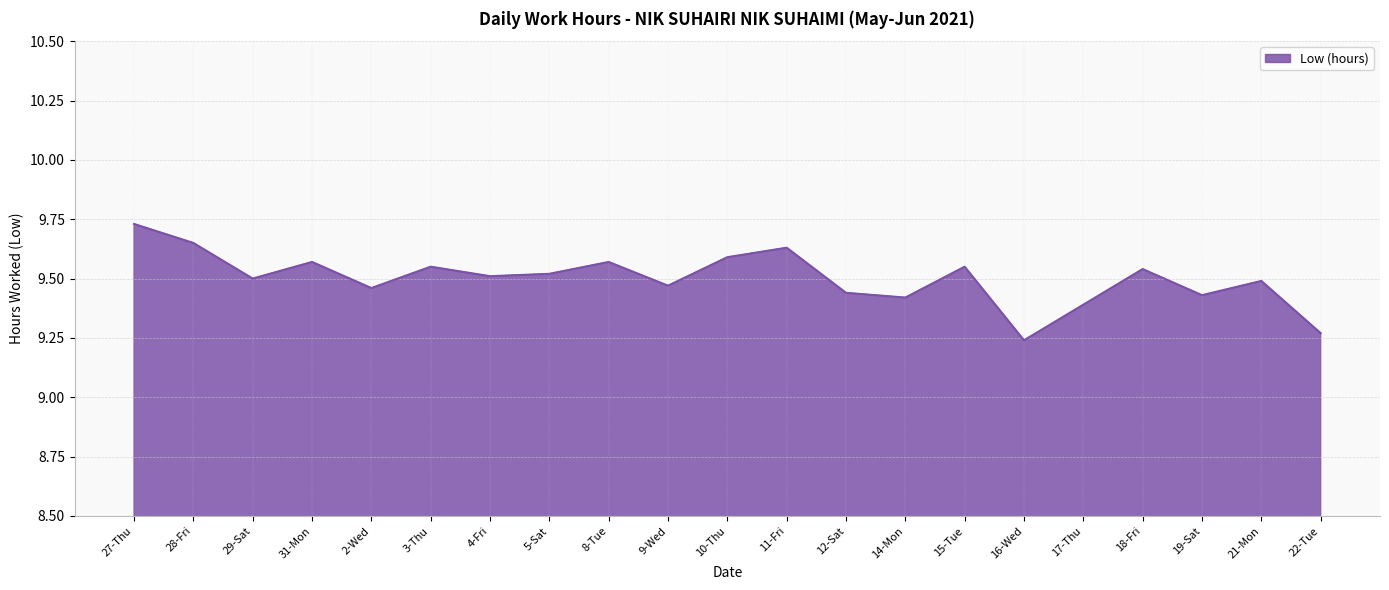

Which has a higher value, 22-Tue or 29-Sat?

29-Sat